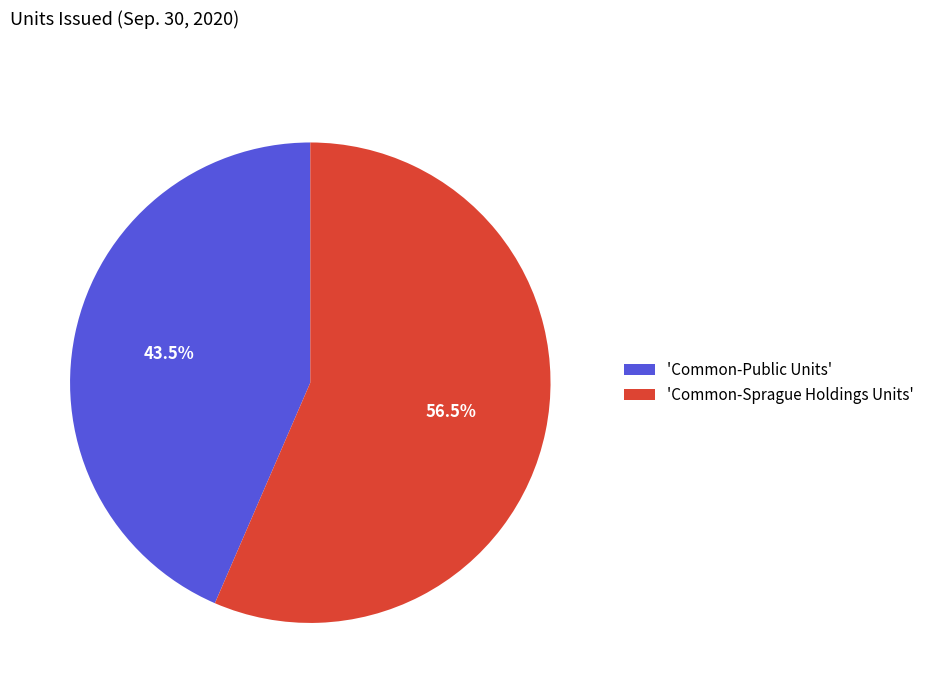

Count the number of slices in the pie.

2